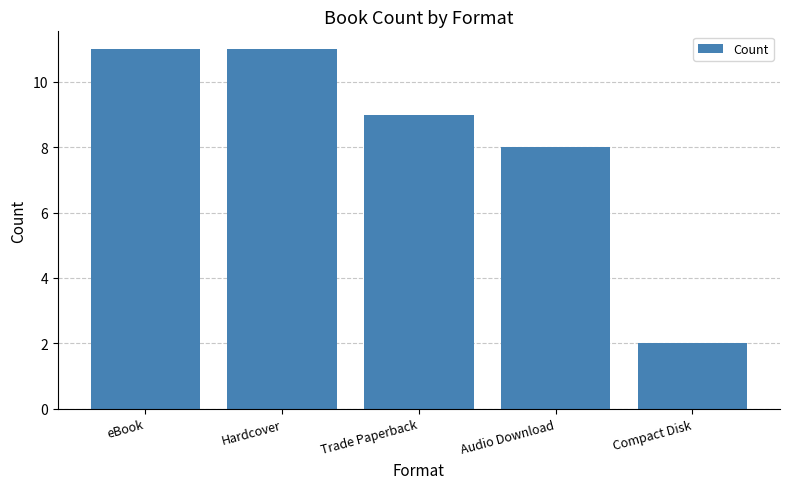

What position from the left is Trade Paperback?

3